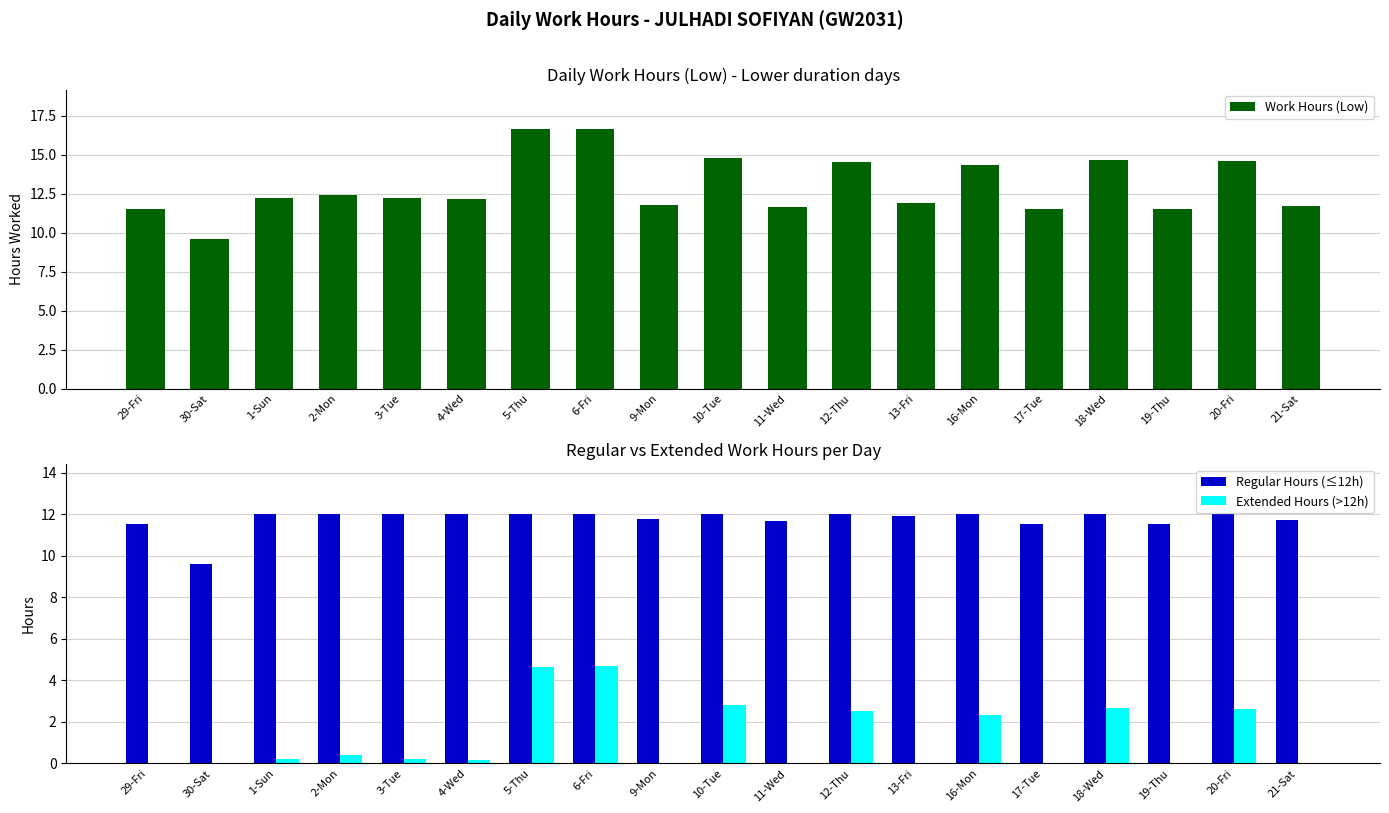

Between 11-Wed and 13-Fri, which series saw the biggest shift?

Work Hours (Low)